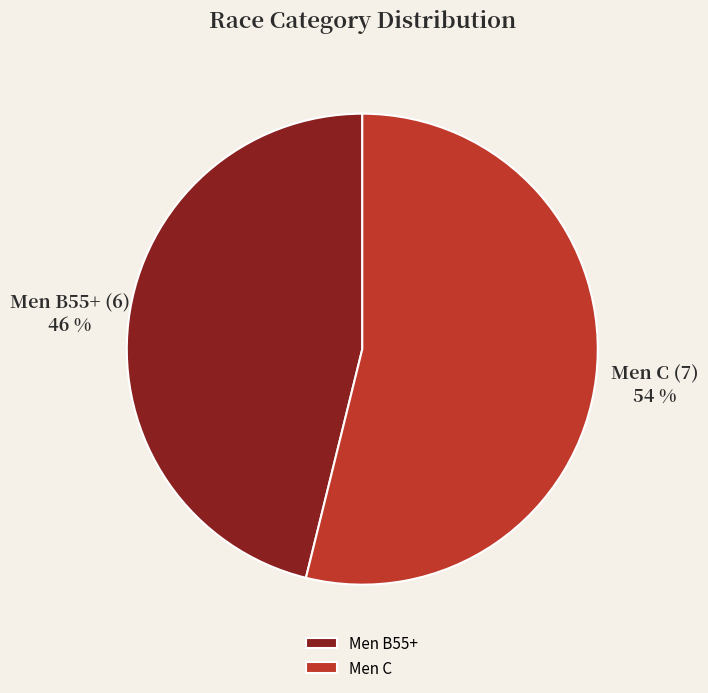

Which category has the smallest portion of the pie?

Men B55+